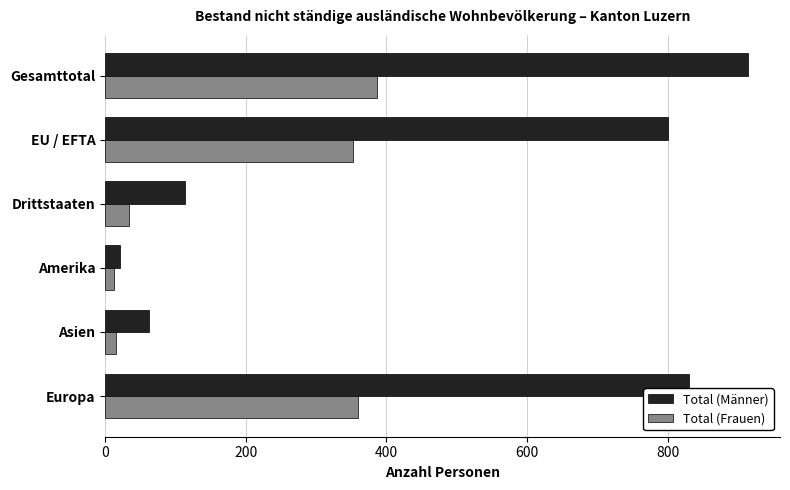

Rank the series by their average value, from lowest to highest.

Total (Frauen), Total (Männer)